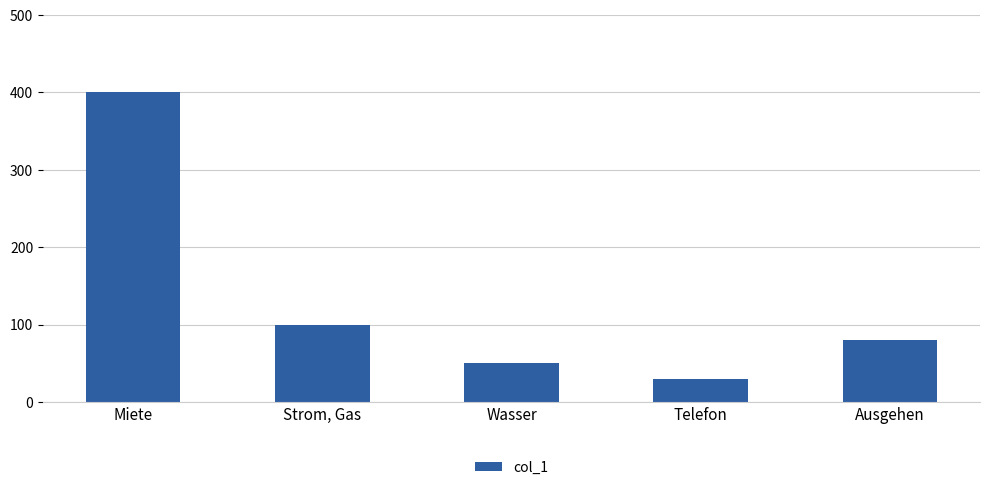

Reading left to right, what are all the values shown in this chart?

400	100	50	30	80